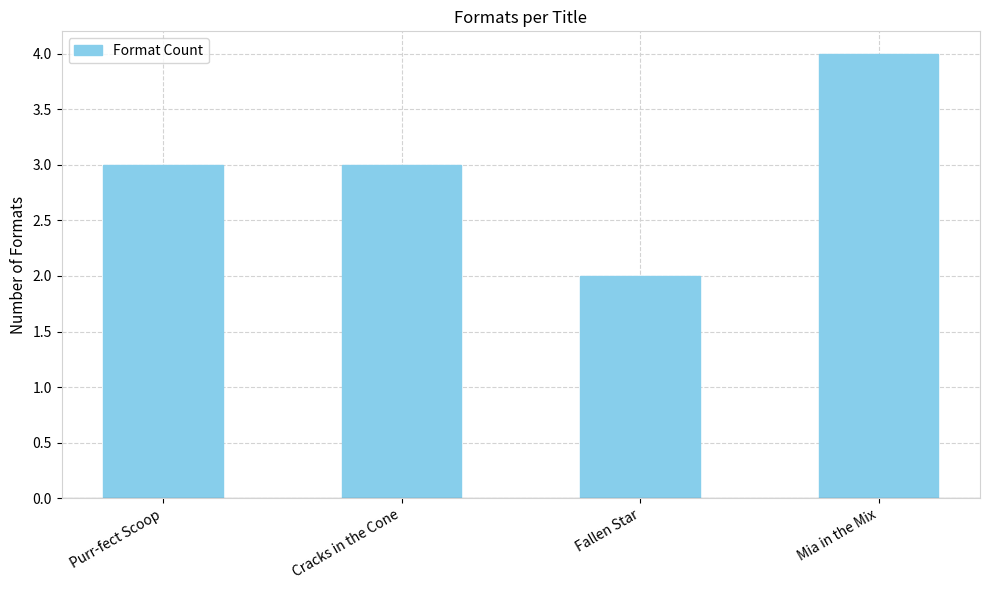

Reading left to right, extract all data points from this chart.

Purr-fect Scoop=3	Cracks in the Cone=3	Fallen Star=2	Mia in the Mix=4